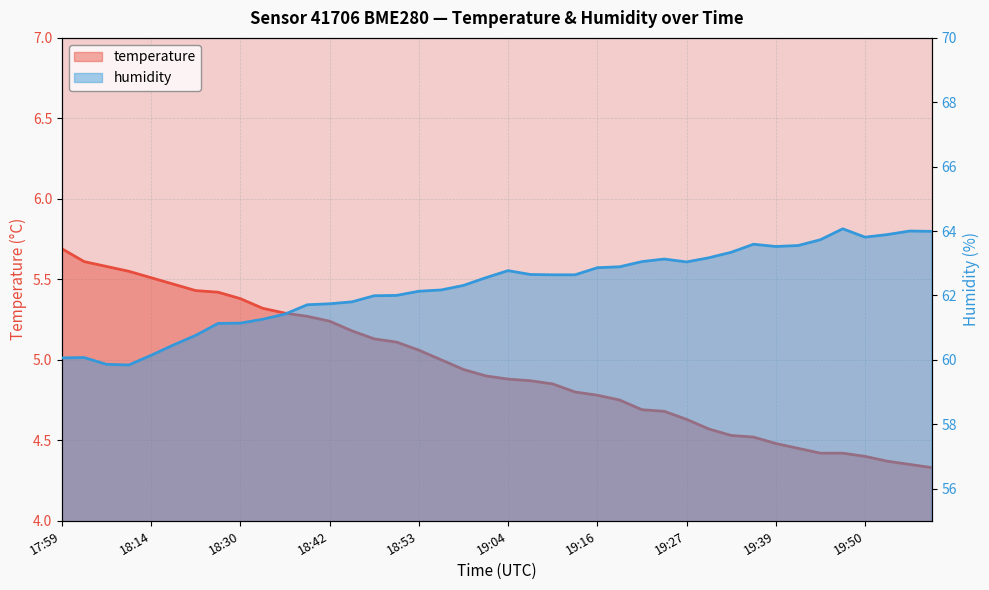

True or false: temperature and humidity cross at least once.

False